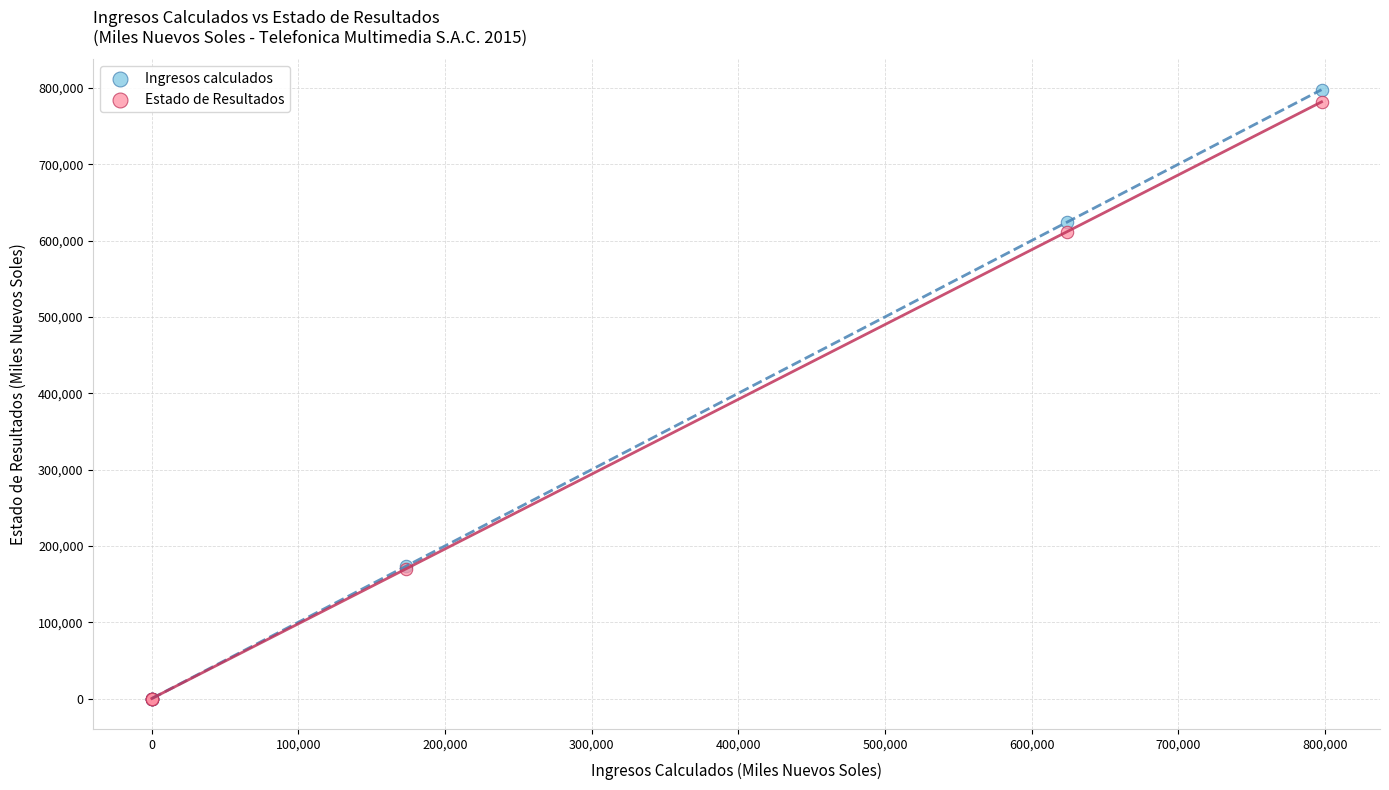

In the Ingresos calculados series, what Y value is closest to 398851?

173331.2